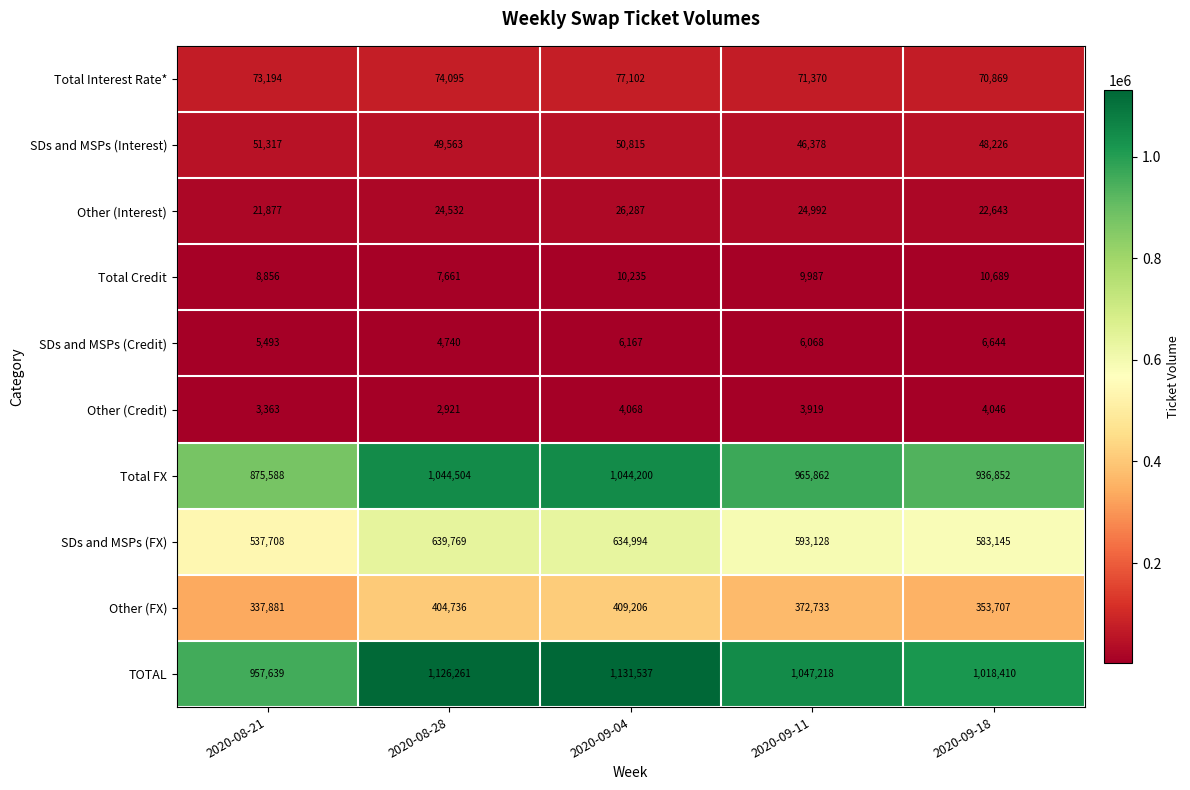

The value of Total FX at 2020-09-11 is 1701863. True or false?

False